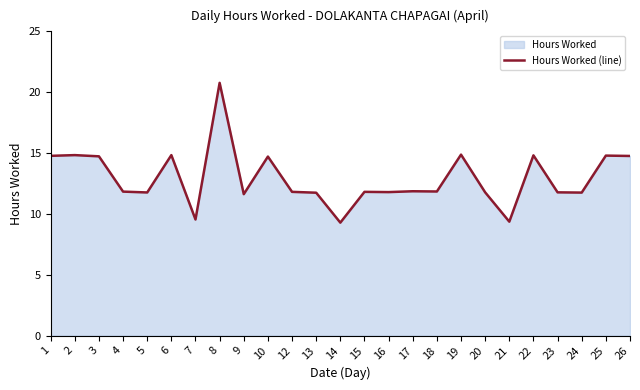

List the labels in order of value, smallest first.

14, 21, 7, 9, 13, 24, 5, 20, 23, 16, 12, 15, 4, 18, 17, 10, 3, 26, 1, 25, 22, 2, 6, 19, 8